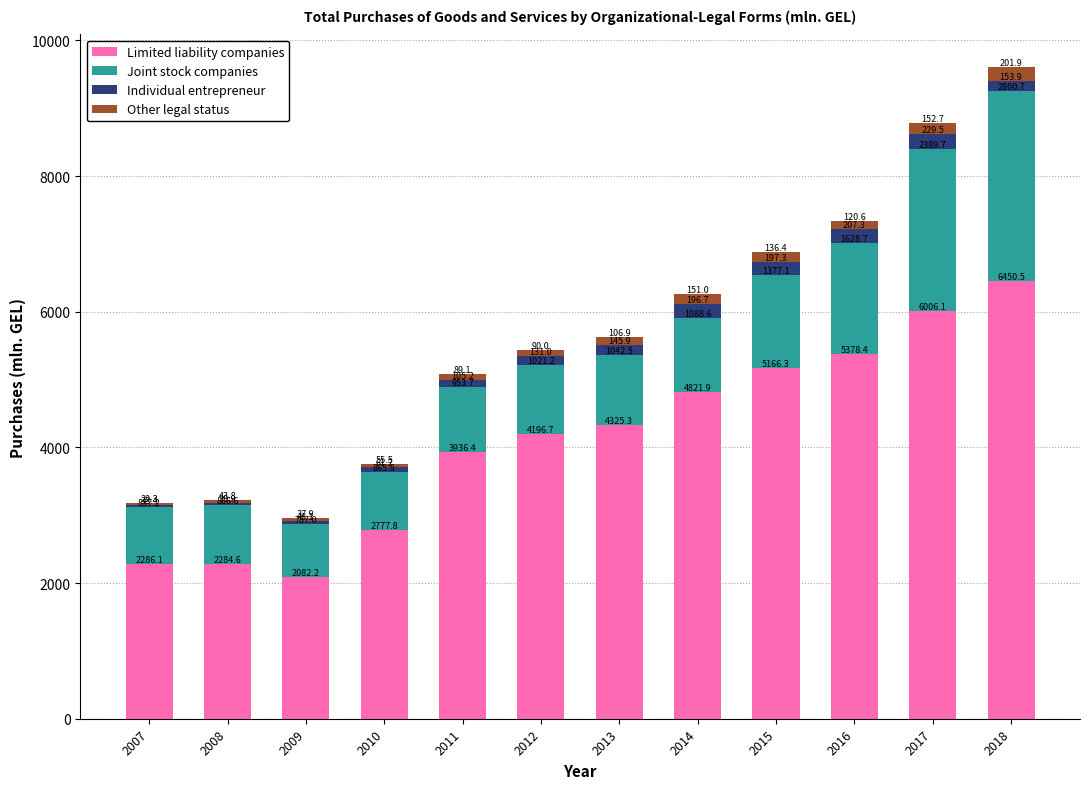

What is the total value across all series at 2008?

3225.9